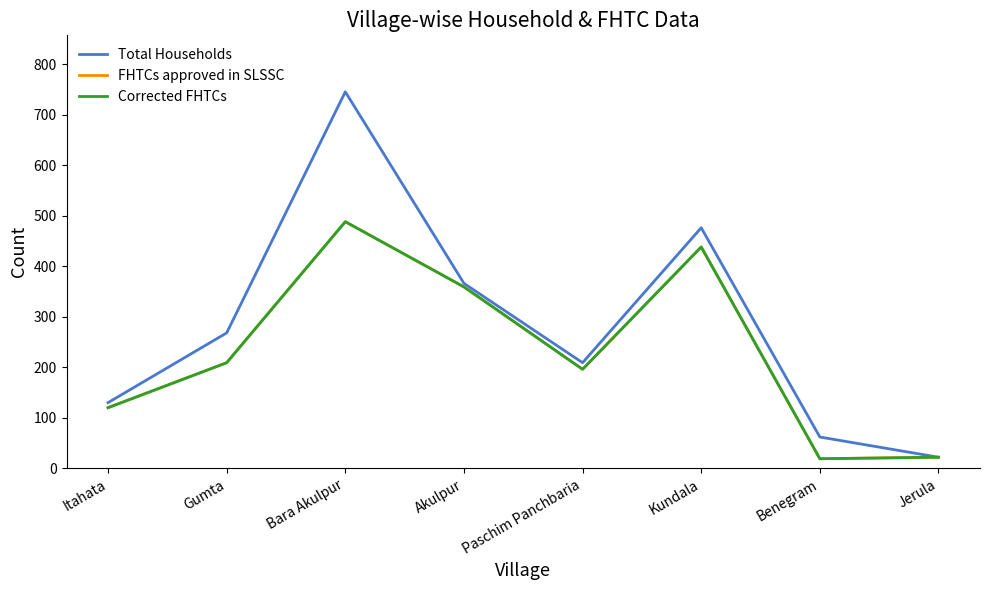

Does the chart have visible grid lines?

No